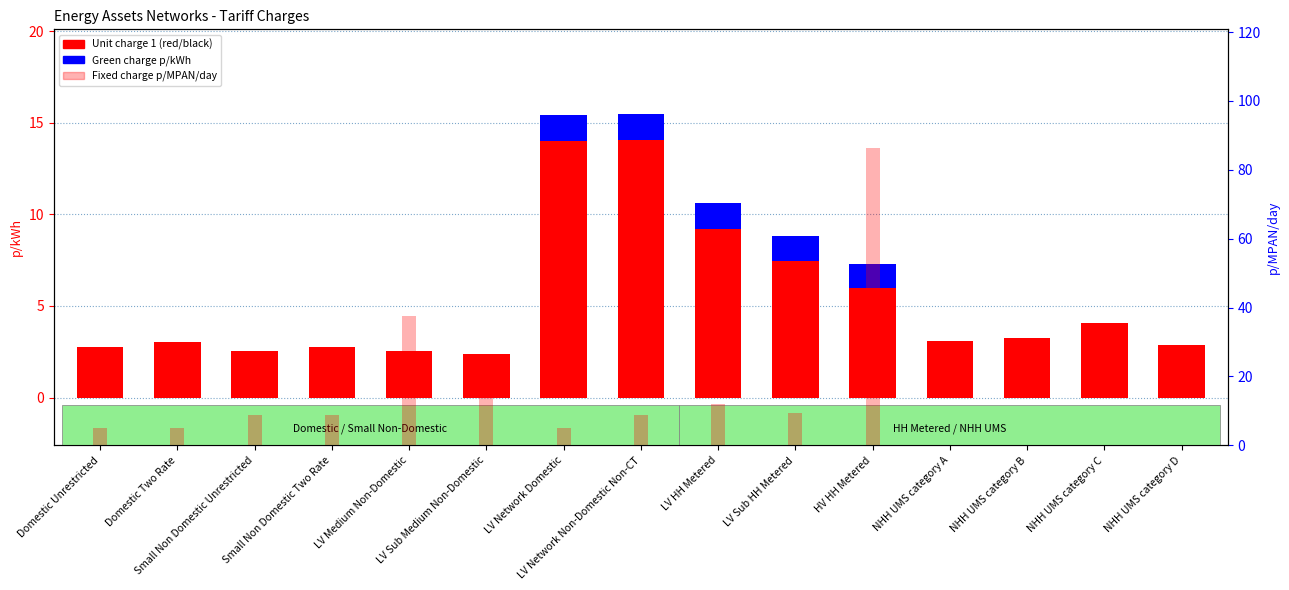

What is the difference between the Green charge p/kWh values at NHH UMS category D and LV Network Non-Domestic Non-CT?

1.4